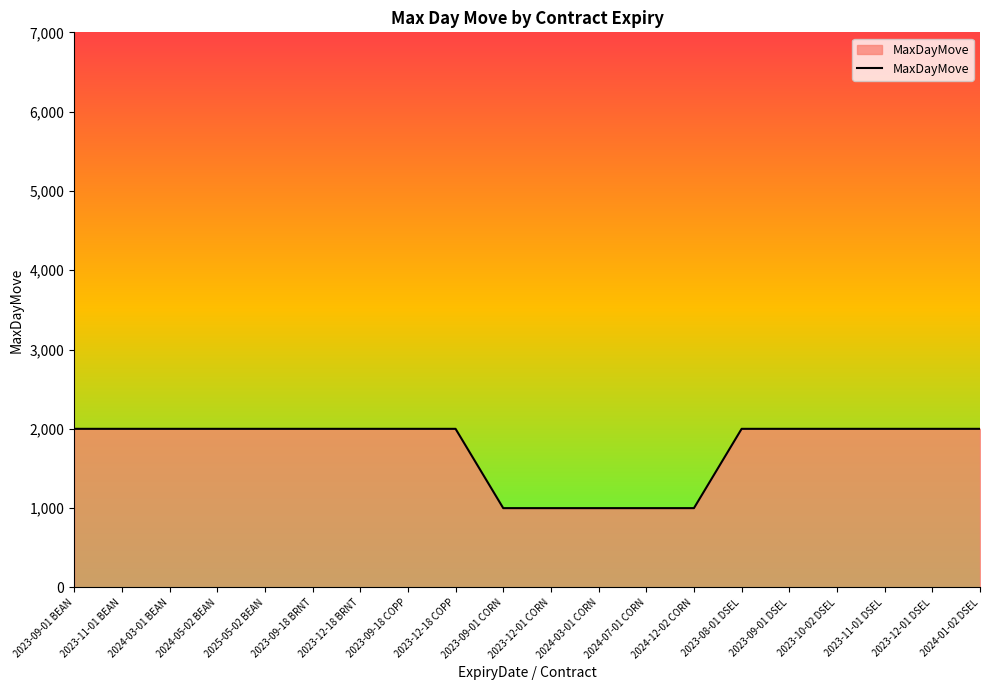

What is the sum of the values at 2024-05-02 BEAN and 2023-11-01 DSEL?

4000